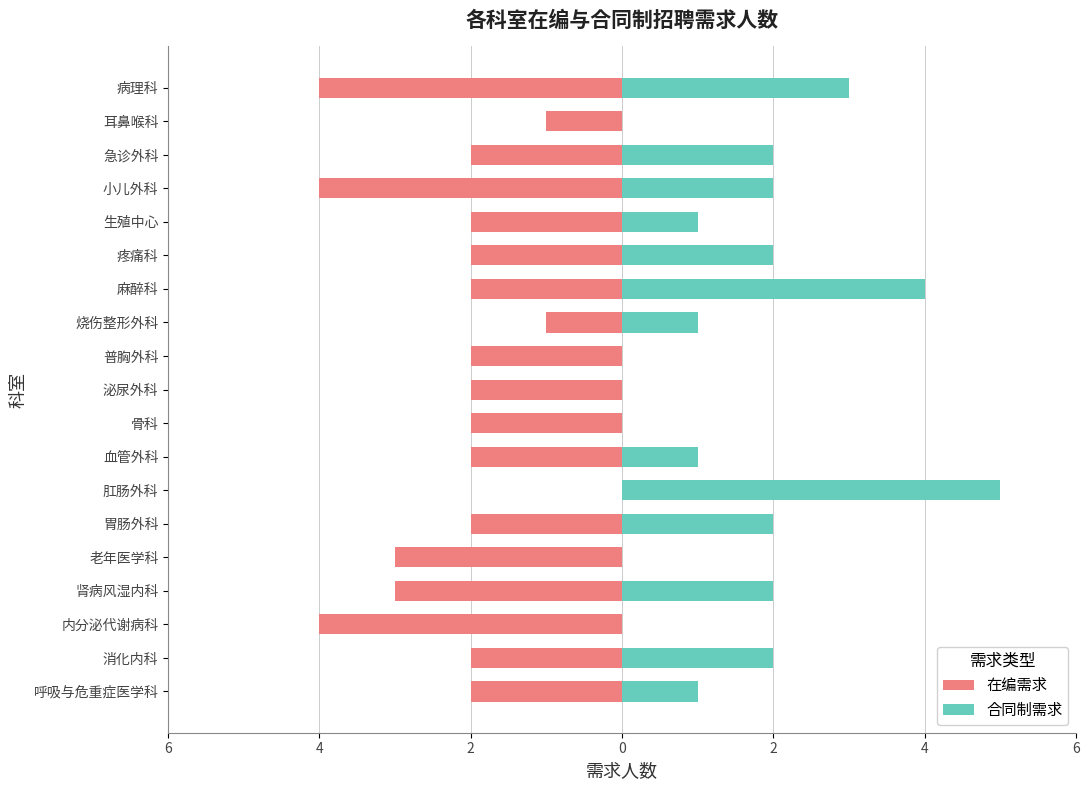

Reading left to right, extract all data points from this chart.

在编需求: -2	-2	-4	-3	-3	-2	0	-2	-2	-2	-2	-1	-2	-2	-2	-4	-2	-1	-4
合同制需求: 1	2	0	2	0	2	5	1	0	0	0	1	4	2	1	2	2	0	3